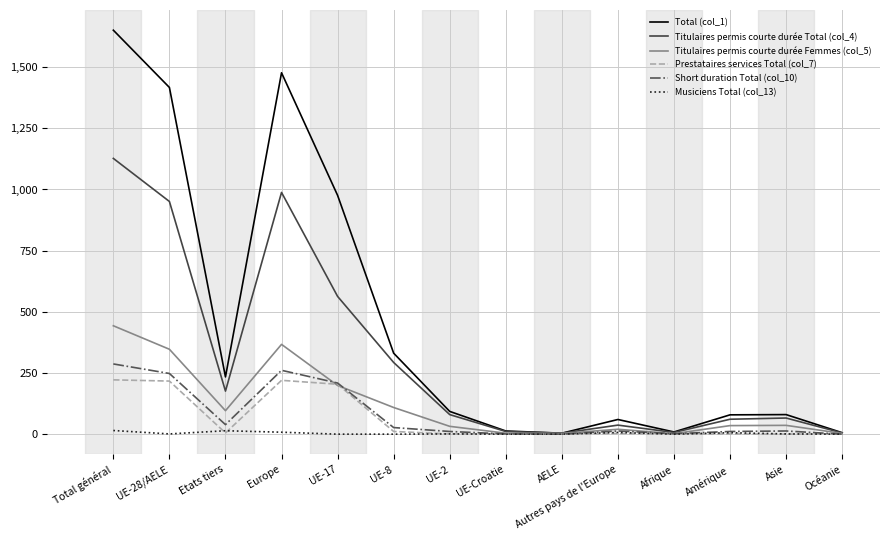

Is it true that Prestataires services Total (col_7) equals 0 at Asie?

True